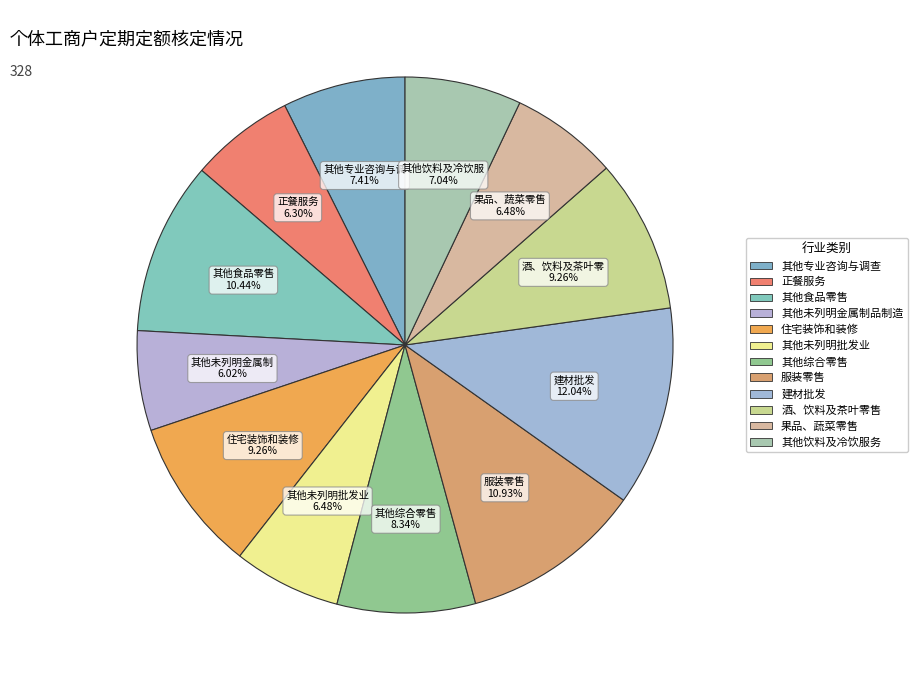

How many segments does this pie chart have?

12